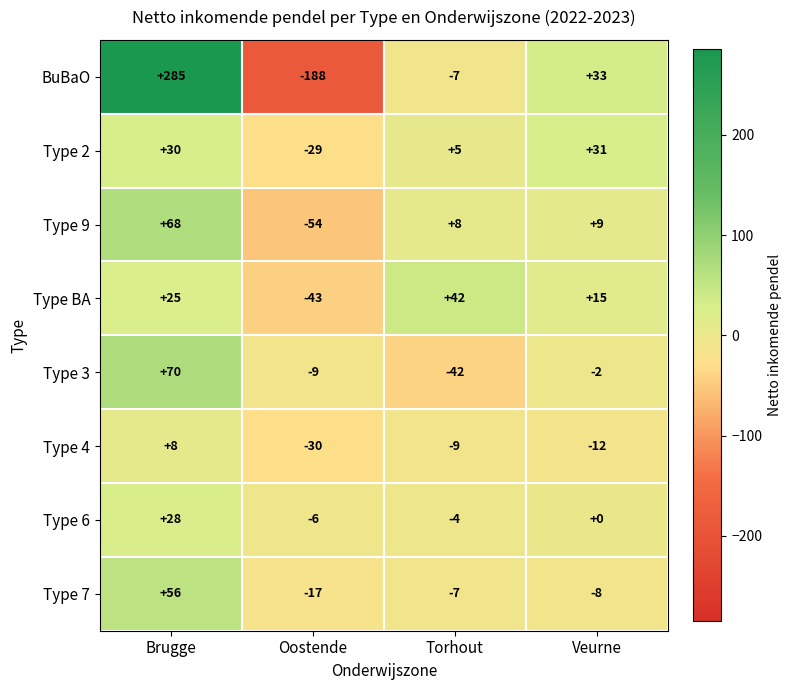

At which category is the sum across all series the highest?

Brugge